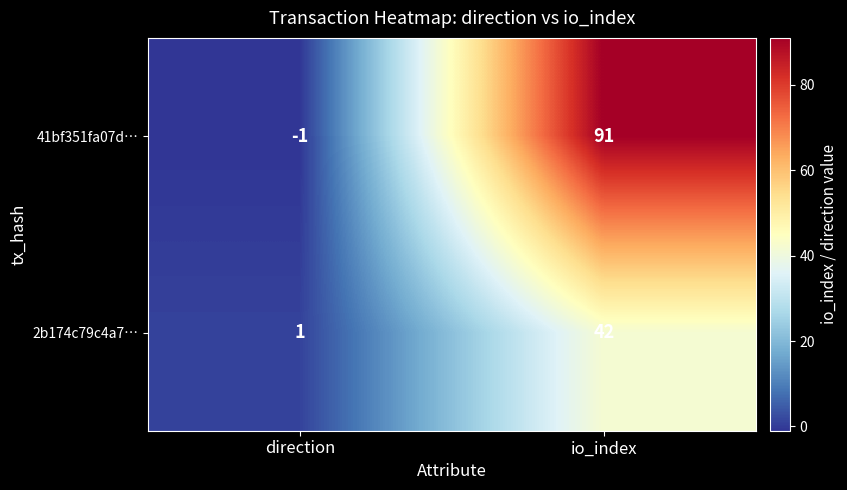

The value of 2b174c79c4a7… at io_index is 20. True or false?

False